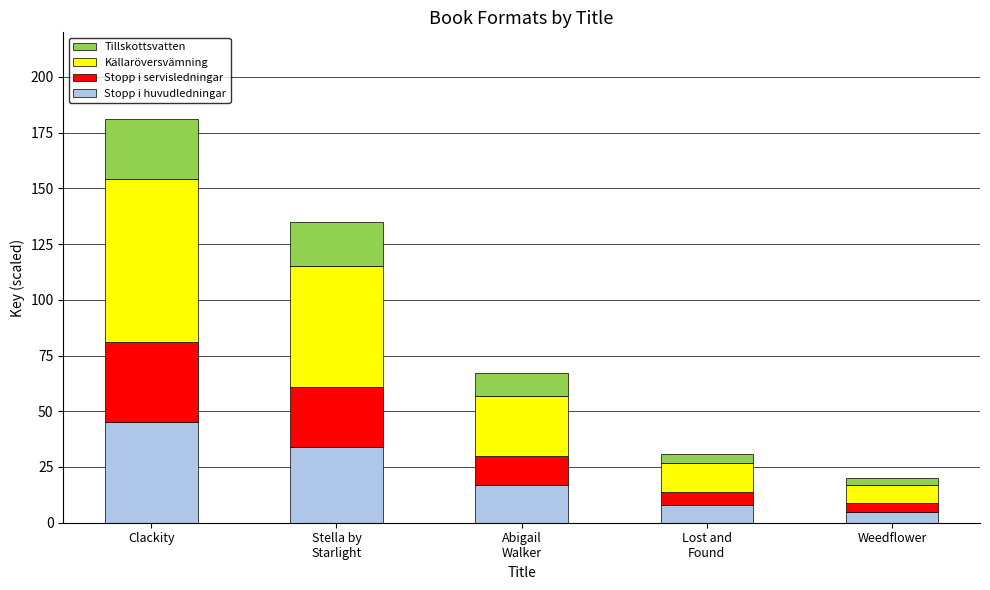

What is the average value of the Stopp i huvudledningar series?

22